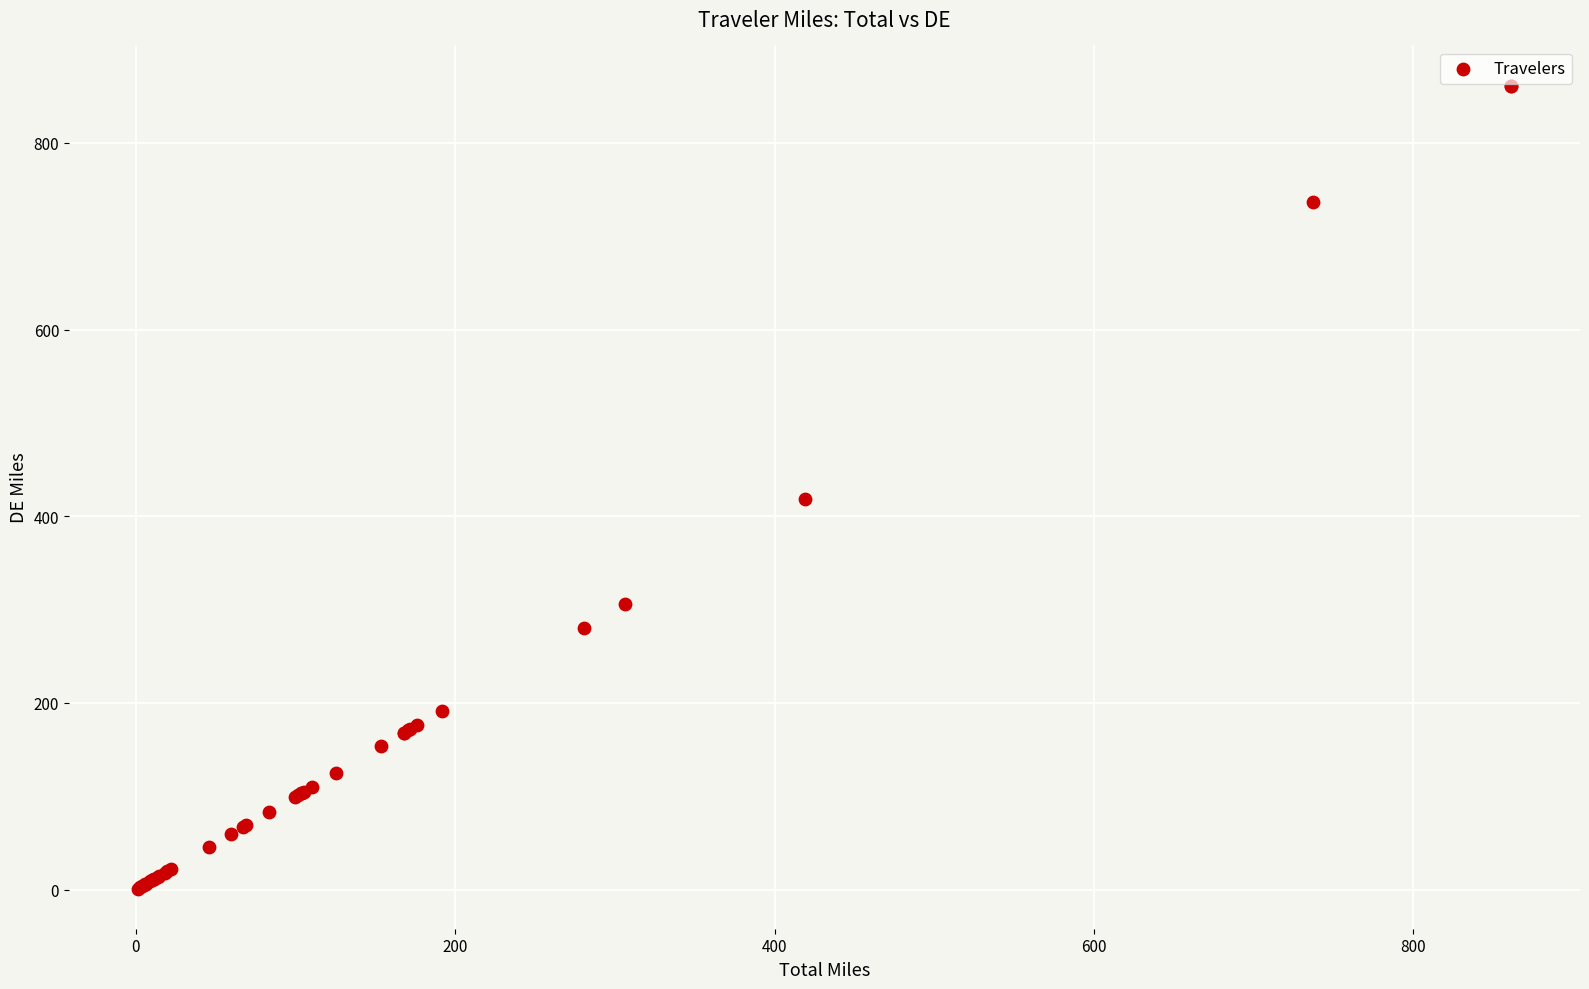

What Y value in the scatter plot is closest to 431?

419.0